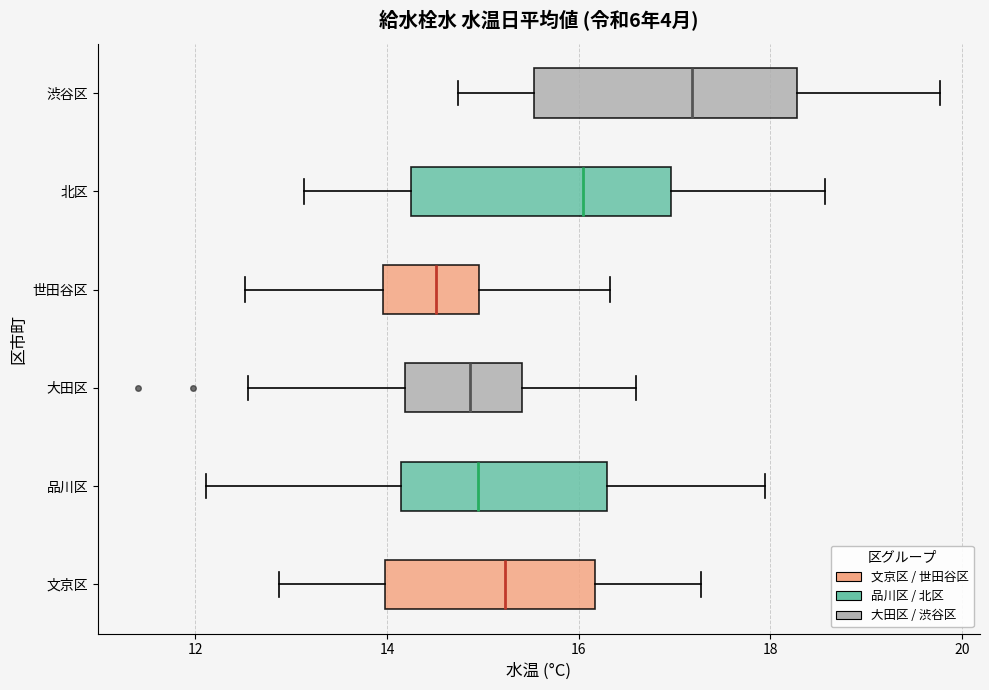

Reading bottom to top, transcribe this box plot: for each box, give where its median line is, the range the box spans, and where its two whiskers end, as read against the x-axis. The values are not printed on the chart, so give them approximately, as read against the axis.

文京区: median 15.2, box 14.0 to 16.2, whiskers 12.8 to 17.2
品川区: median 15.0, box 14.2 to 16.2, whiskers 12.2 to 18.0
大田区: median 14.8, box 14.2 to 15.4, whiskers 12.6 to 16.6
世田谷区: median 14.6, box 14.0 to 15.0, whiskers 12.6 to 16.4
北区: median 16.0, box 14.2 to 17.0, whiskers 13.2 to 18.6
渋谷区: median 17.2, box 15.6 to 18.2, whiskers 14.8 to 19.8